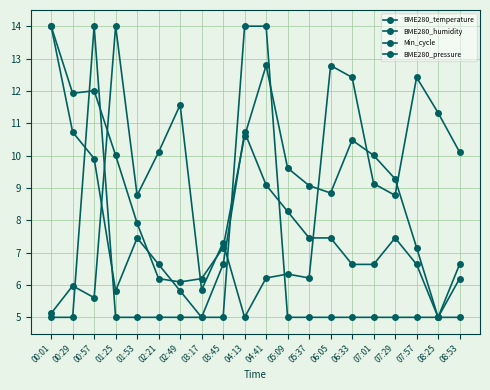

How many lines are shown in the chart?

4